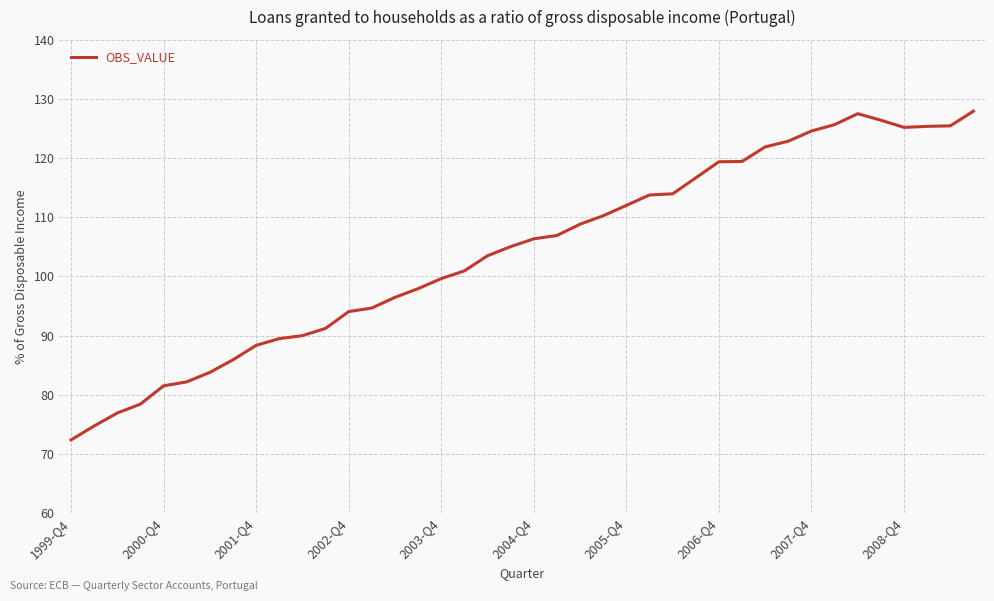

What is the difference between the maximum and minimum values?

55.6